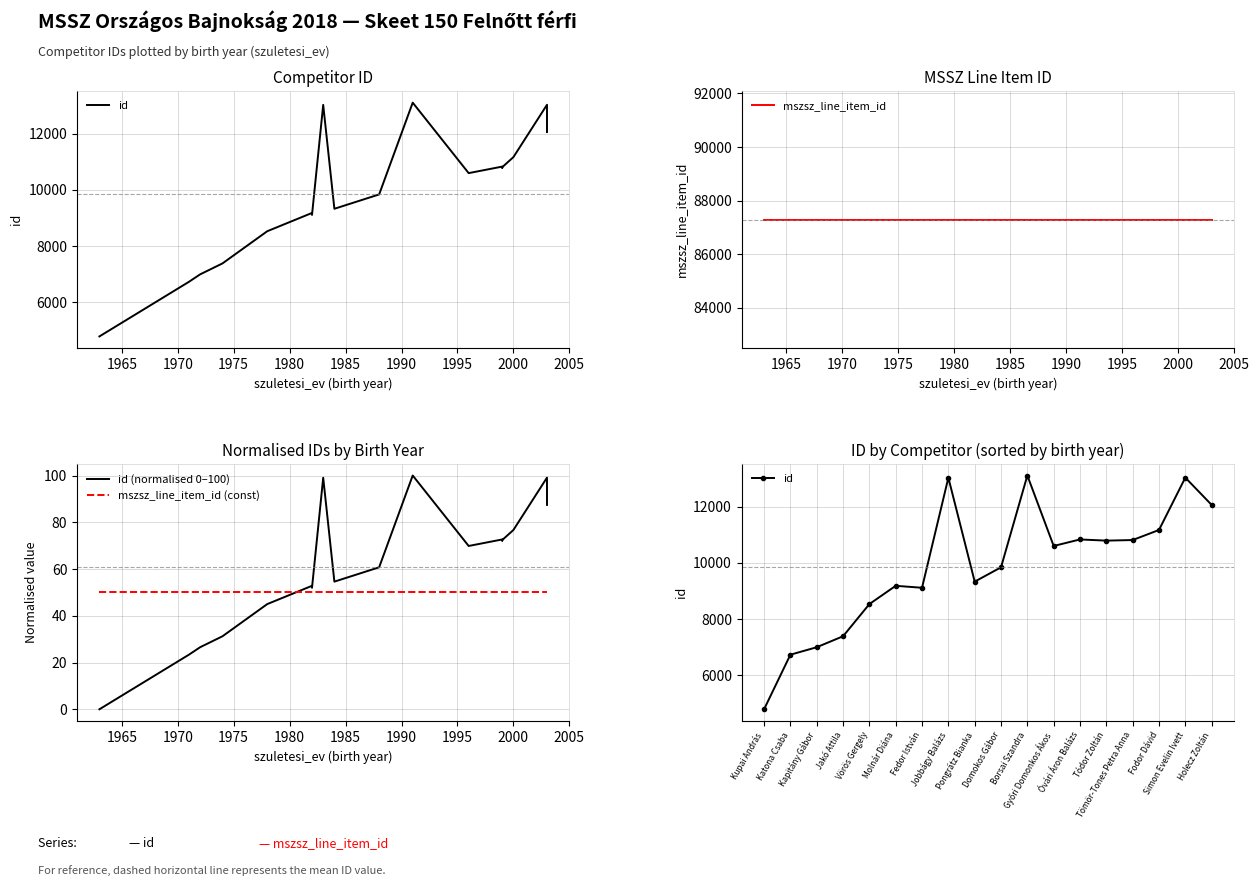

Reading left to right, transcribe all the data shown in this chart.

id: 4792.0	6733.0	6998.0	7388.0	8532.0	9182.0	9112.0	13024.0	9330.0	9840.0	13103.0	10598.0	10830.0	10788.0	10809.0	11167.0	13028.0	12058.0
mszsz_line_item_id: 87291.0	87291.0	87291.0	87291.0	87291.0	87291.0	87291.0	87291.0	87291.0	87291.0	87291.0	87291.0	87291.0	87291.0	87291.0	87291.0	87291.0	87291.0
id (normalised 0–100): 0.0	23.4	26.5	31.2	45.0	52.8	52.0	99.0	54.6	60.7	100.0	69.9	72.7	72.1	72.4	76.7	99.1	87.4
mszsz_line_item_id (const): 50.0	50.0	50.0	50.0	50.0	50.0	50.0	50.0	50.0	50.0	50.0	50.0	50.0	50.0	50.0	50.0	50.0	50.0